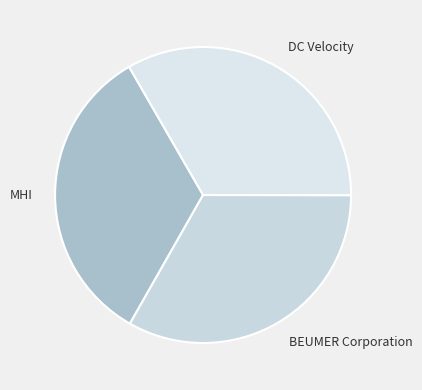

Approximately how many times larger is the value at MHI compared to DC Velocity?

1.0